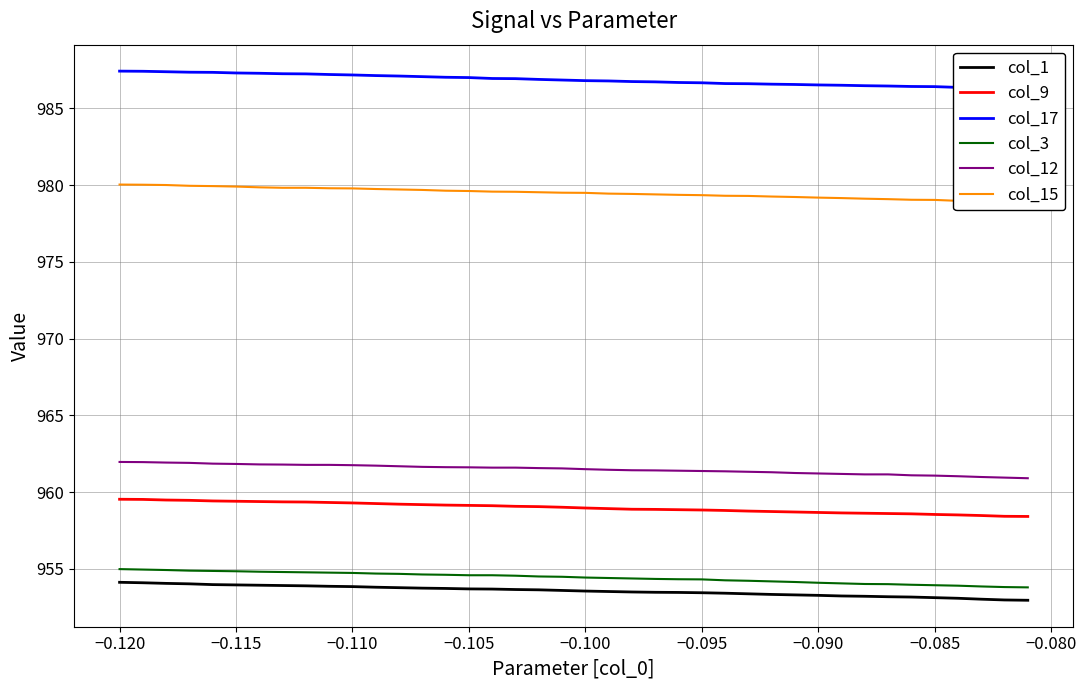

Does the chart display data point markers on the line(s)?

No